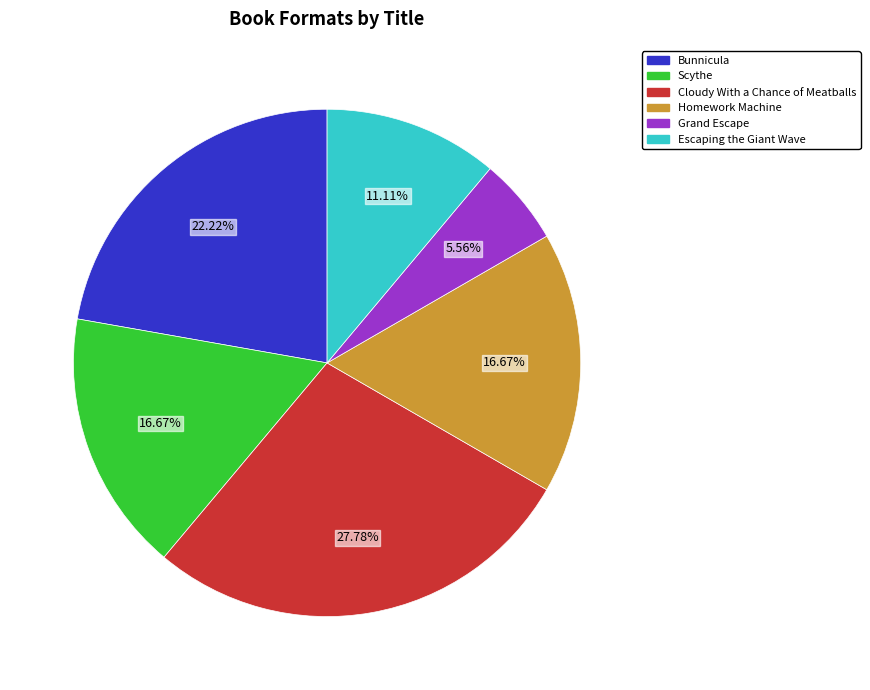

Is the sum of Bunnicula and Escaping the Giant Wave greater than half?

No